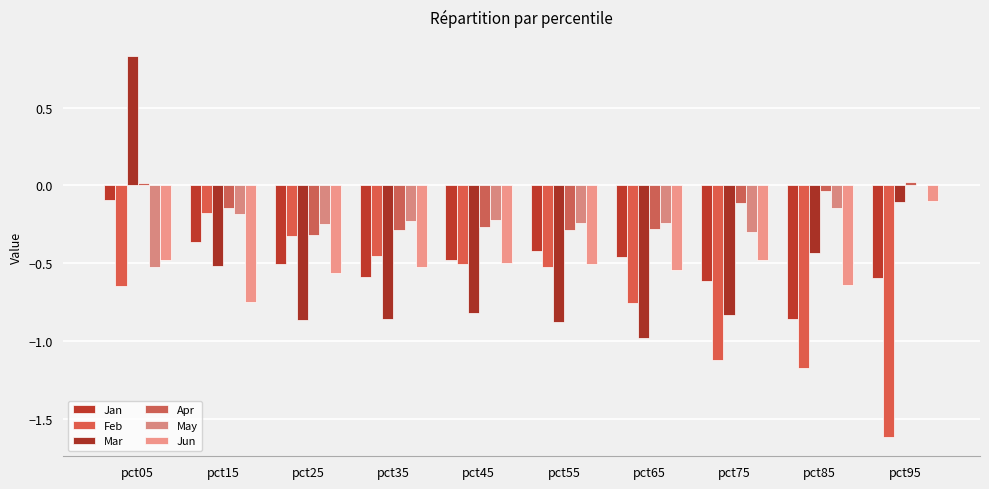

What are all the series names shown in the legend?

Jan, Feb, Mar, Apr, May, Jun